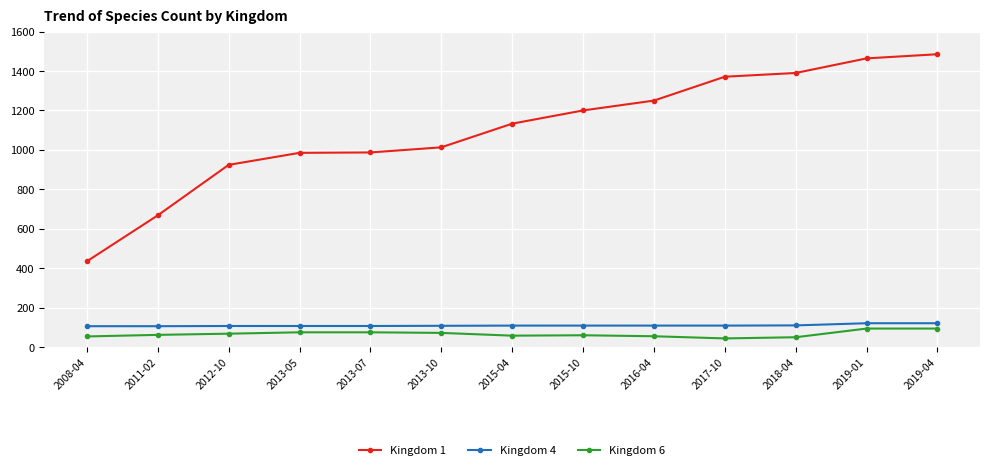

Between 2011-02 and 2018-04, which series saw the biggest shift?

Kingdom 1